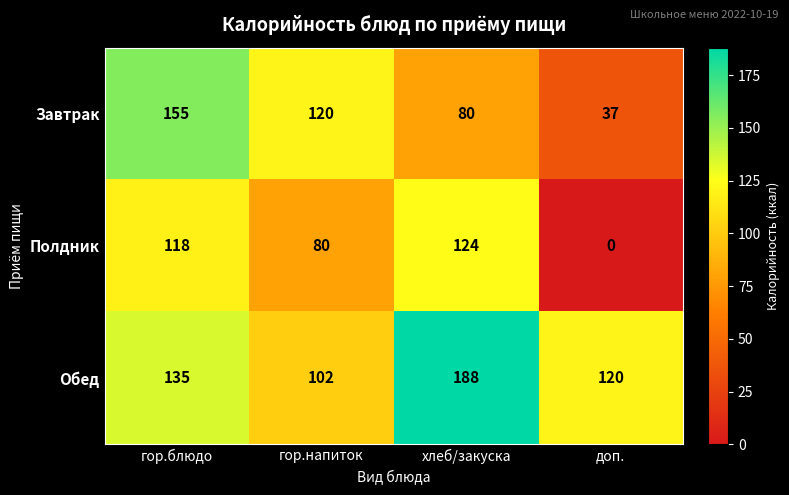

Is the value of Обед at доп. greater than the value of Завтрак at доп.?

Yes